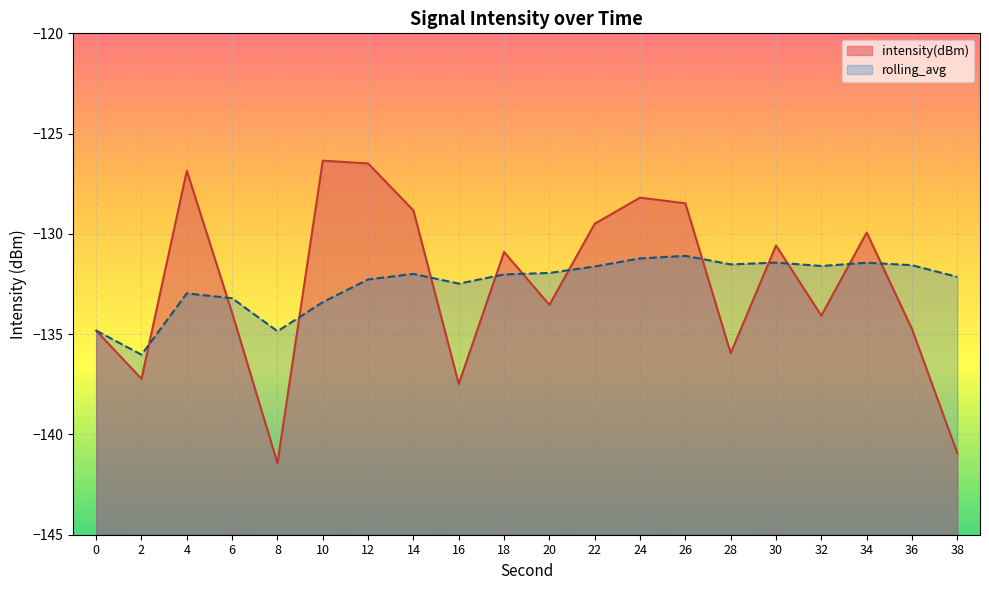

Which series has the largest range (max minus min)?

intensity(dBm)